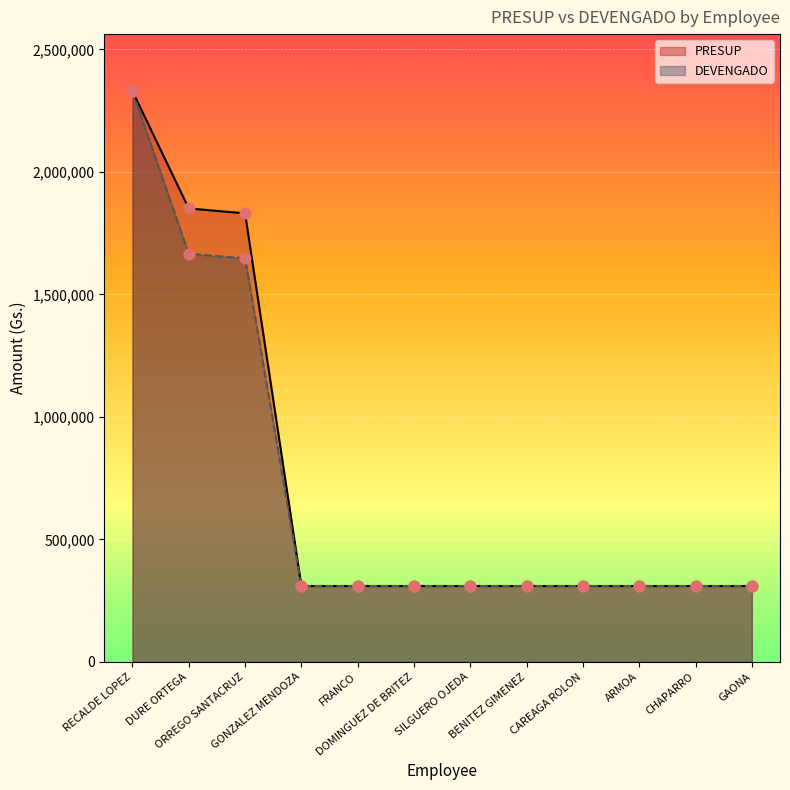

What is the total value across all series at GONZALEZ MENDOZA?

620000